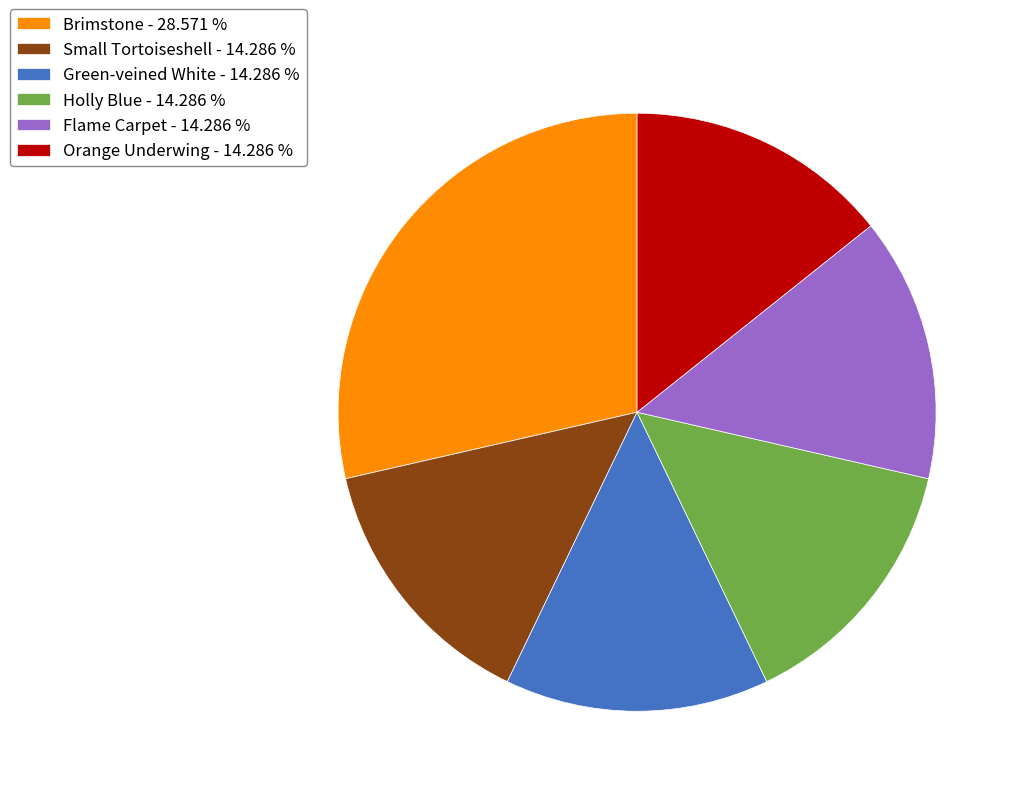

Is there a majority slice in this chart?

No